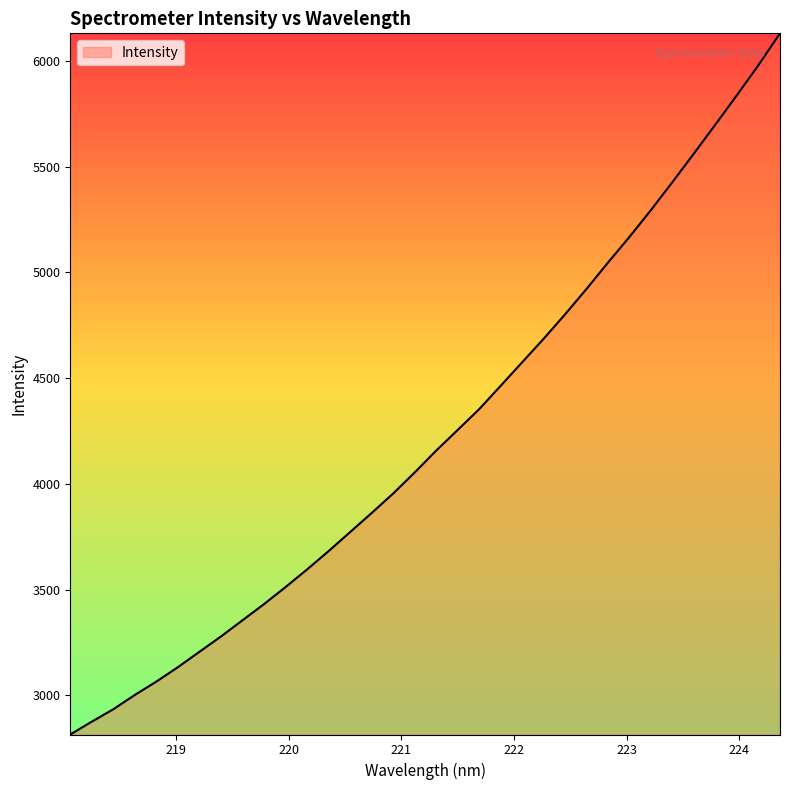

What is the greatest value displayed?

6130.4